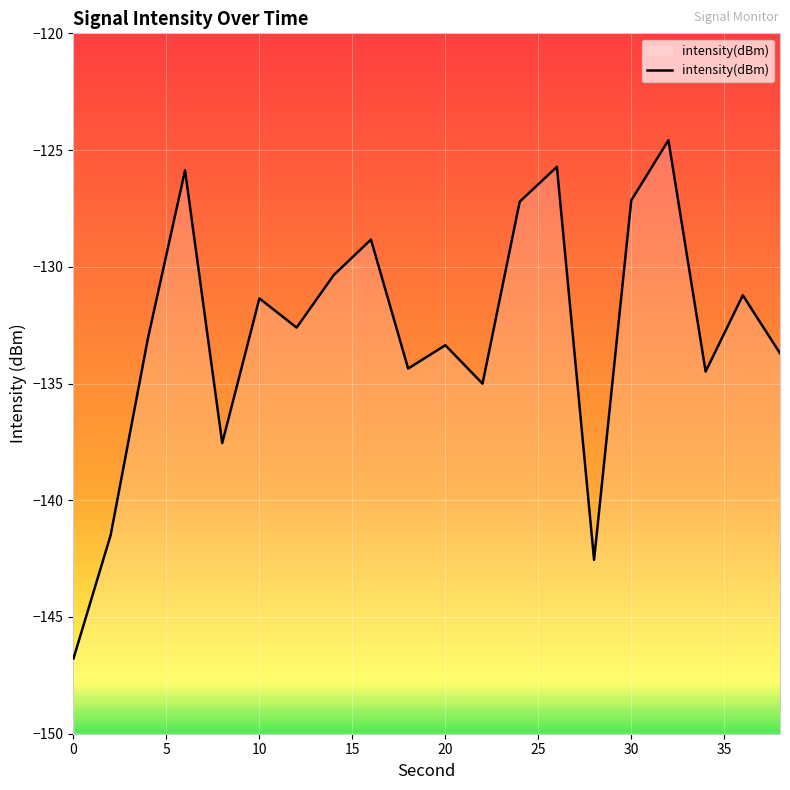

Reading right to left, what are all the values shown in this chart?

-133.7	-131.2	-134.5	-124.6	-127.2	-142.6	-125.7	-127.2	-135.0	-133.4	-134.4	-128.8	-130.4	-132.6	-131.4	-137.6	-125.9	-133.1	-141.5	-146.8